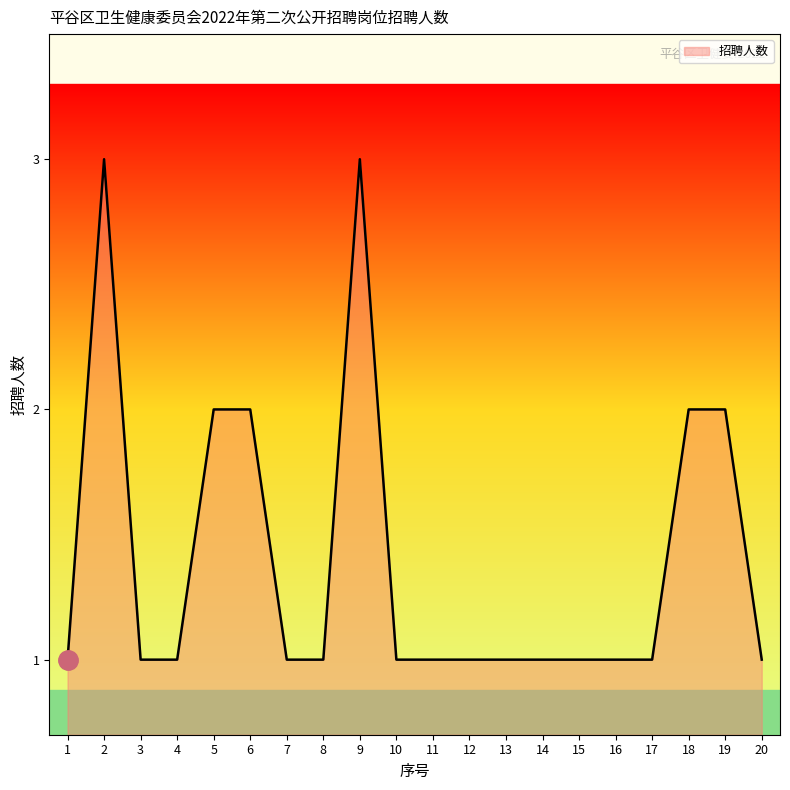

Approximately how many times larger is the value at 8 compared to 1?

1.0